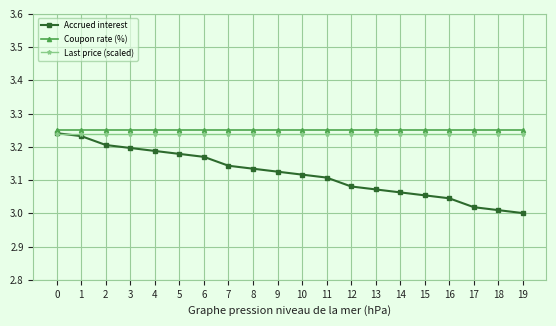

Between 6 and 12, which series saw the biggest shift?

Accrued interest